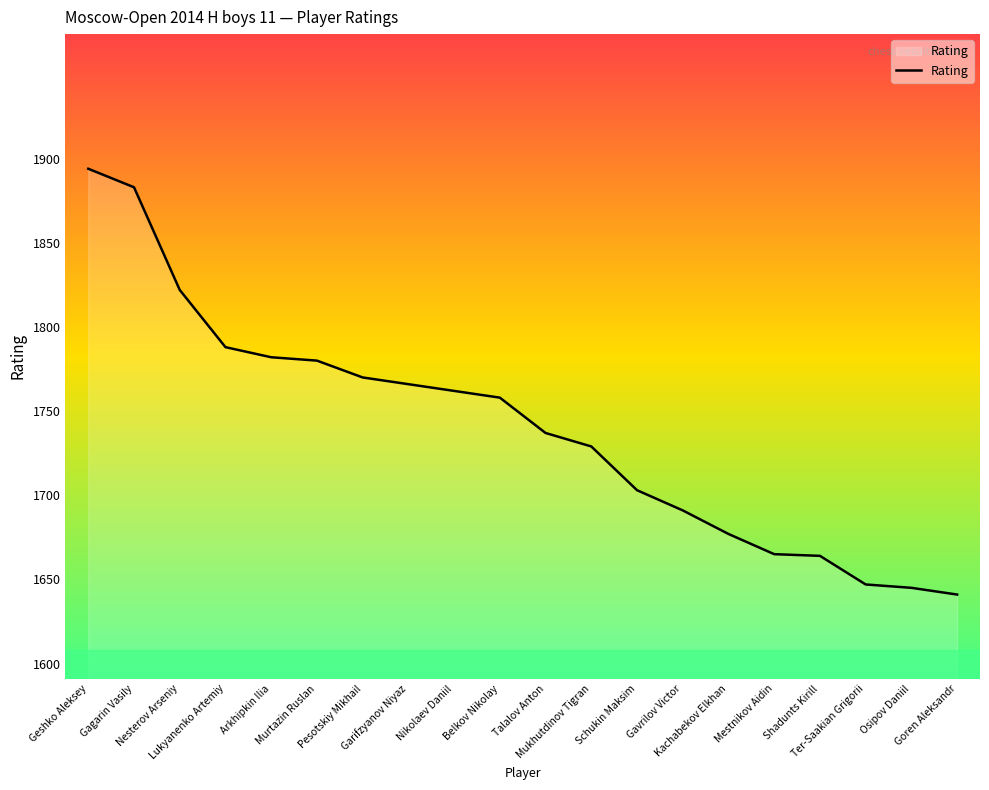

What is the greatest value displayed?

1894